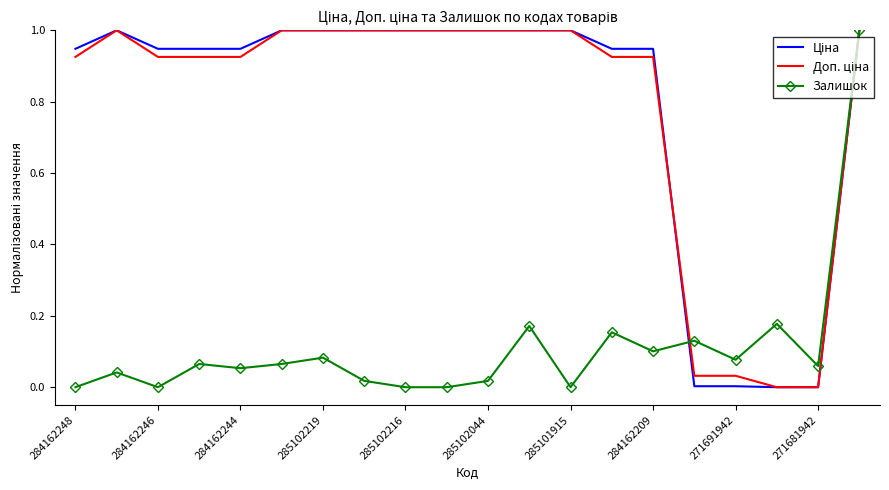

What is the greatest value displayed?

1.0